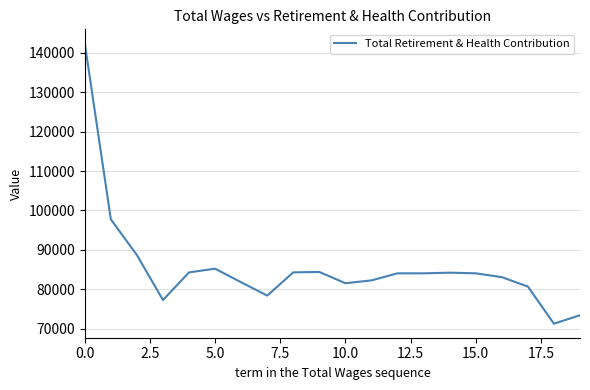

What is the difference between the maximum and minimum values?

71180